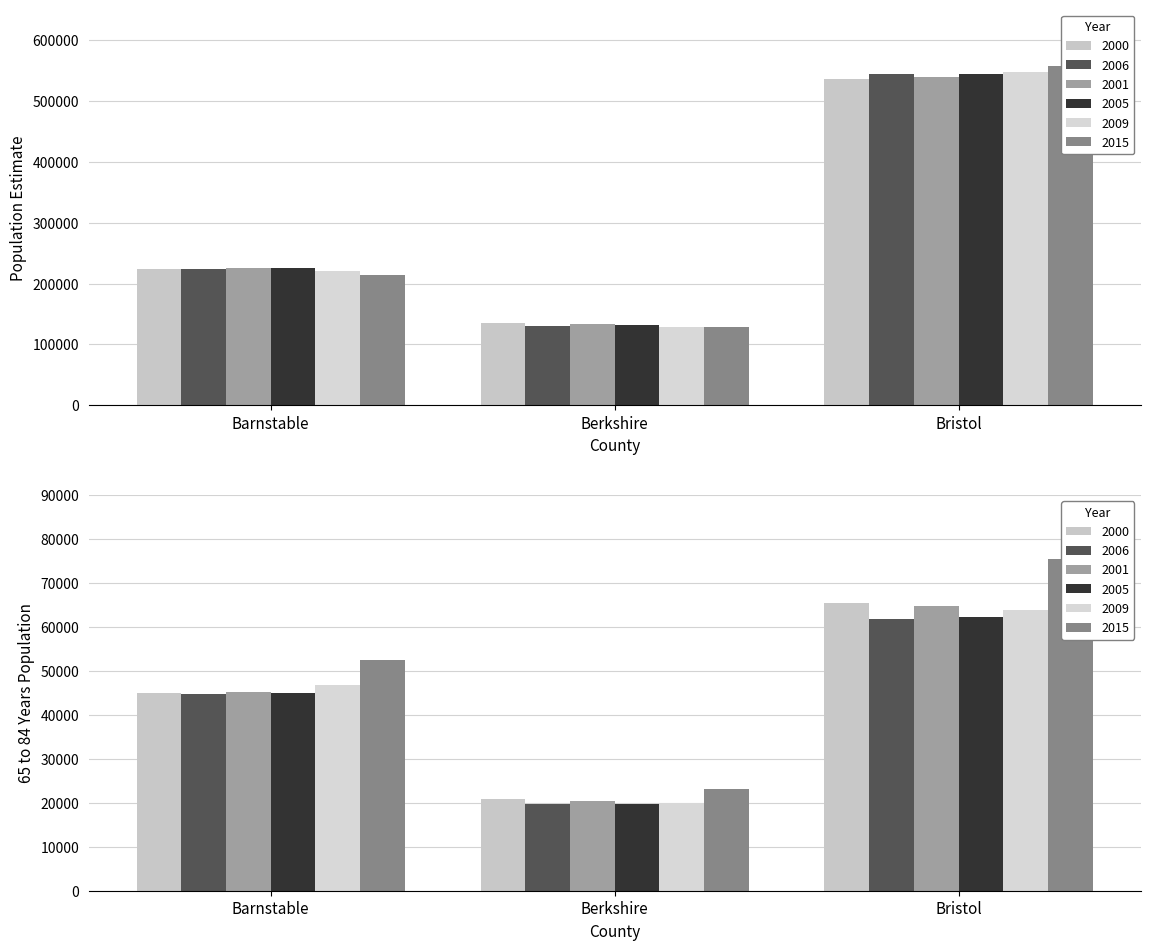

At how many categories does at least one series exceed 355973?

1